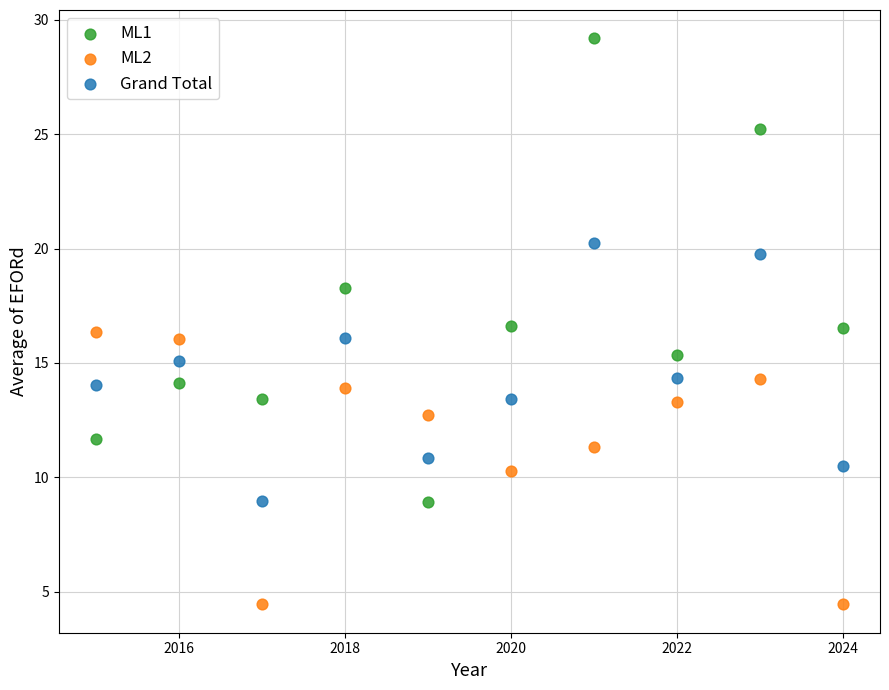

Which series has the widest spread of Y values?

ML1